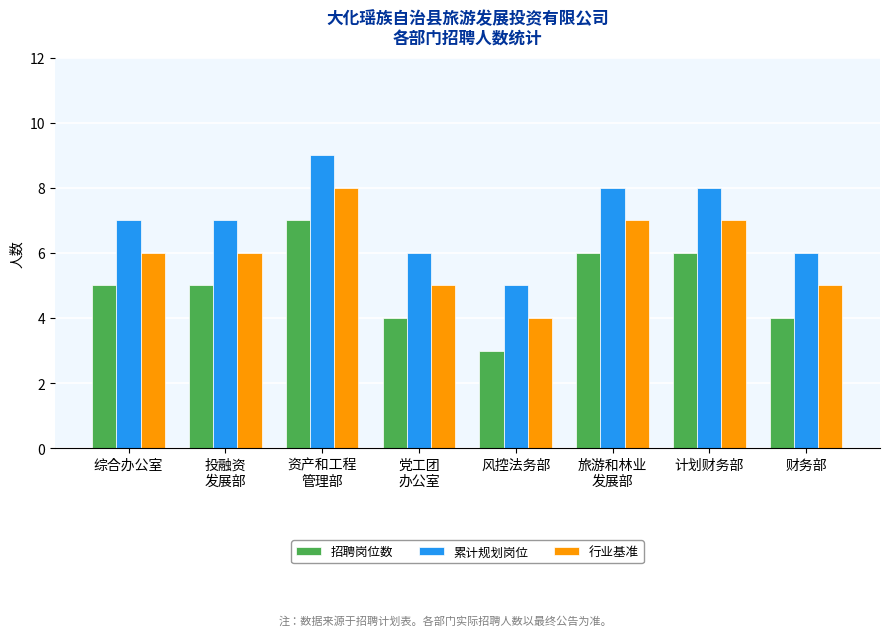

Reading left to right, transcribe all the data shown in this chart.

招聘岗位数: 5	5	7	4	3	6	6	4
累计规划岗位: 7	7	9	6	5	8	8	6
行业基准: 6	6	8	5	4	7	7	5